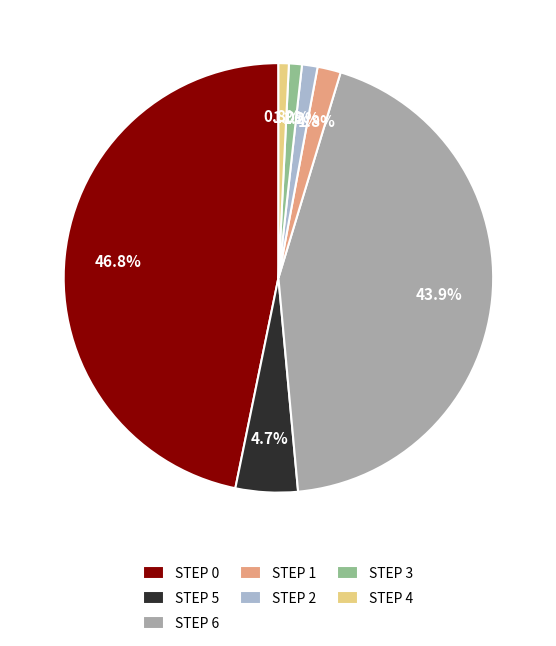

Is there a majority slice in this chart?

No